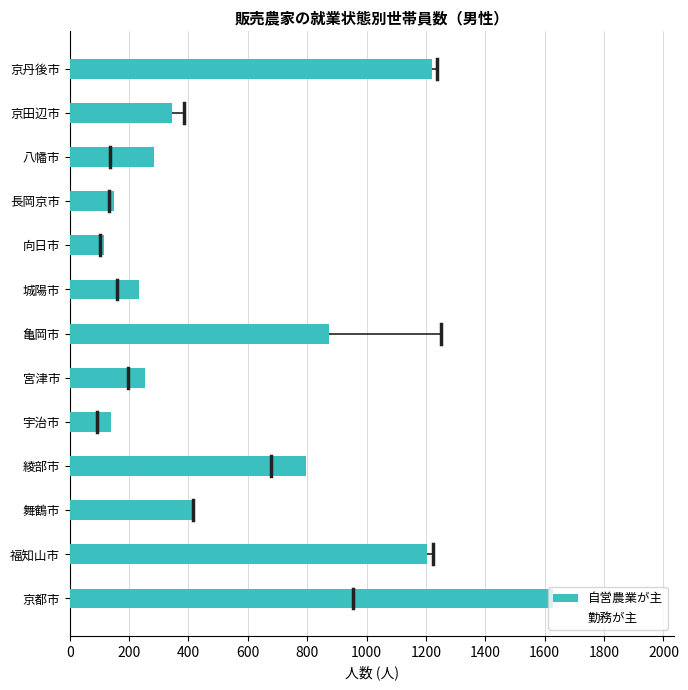

Does the chart contain any negative values?

No